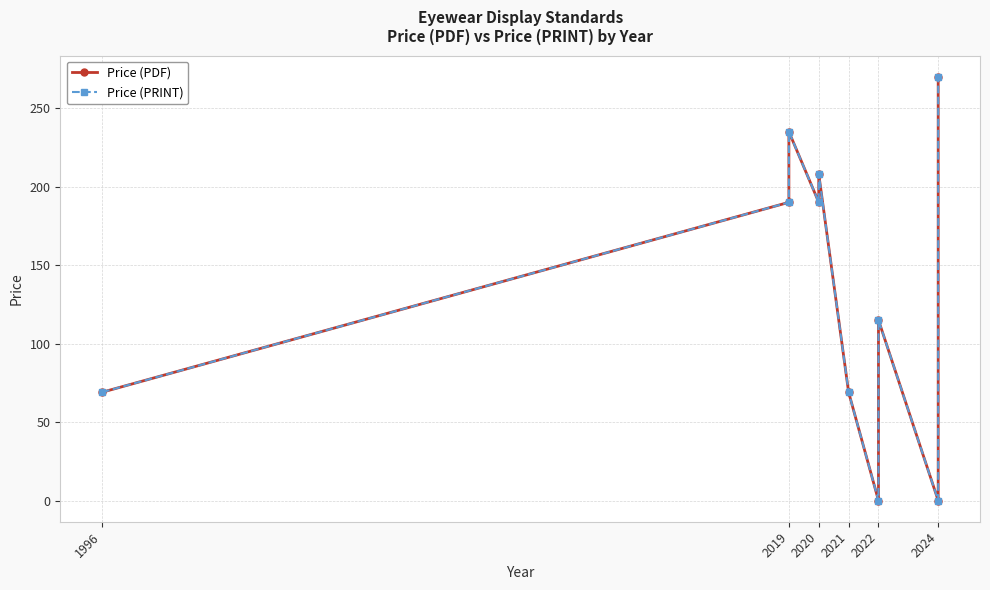

What is the difference between the second highest and minimum values in the Price (PRINT) series?

235